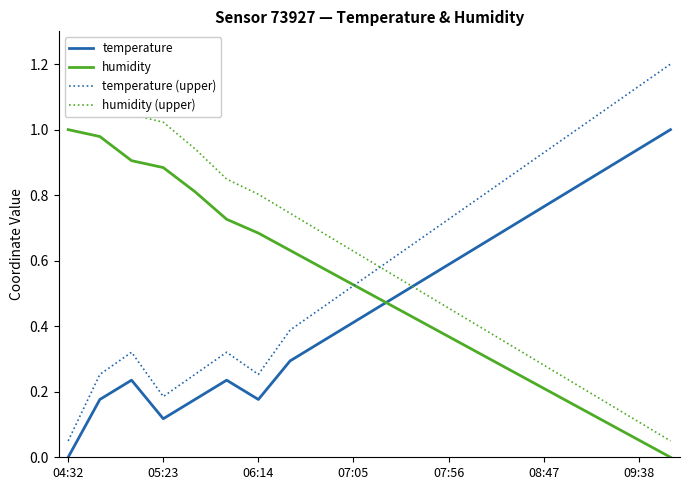

True or false: temperature (upper) and temperature intersect in this chart.

False